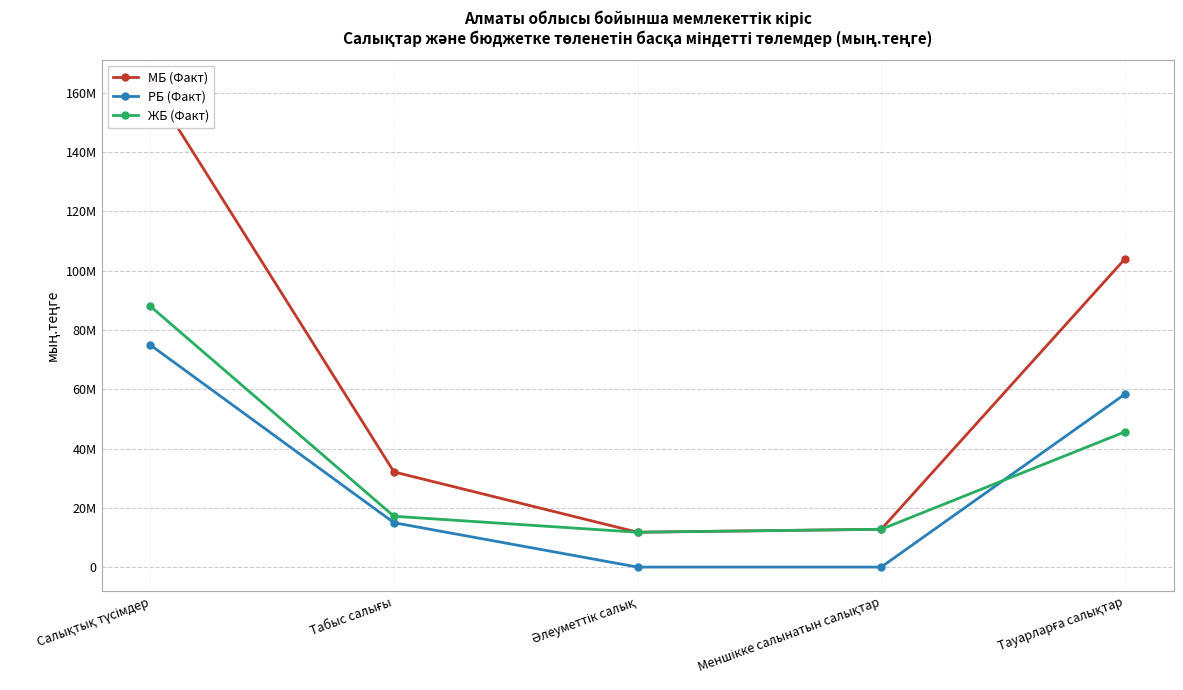

The РБ (Факт) series shows 26870104 at Тауарларға салықтар. True or false?

False